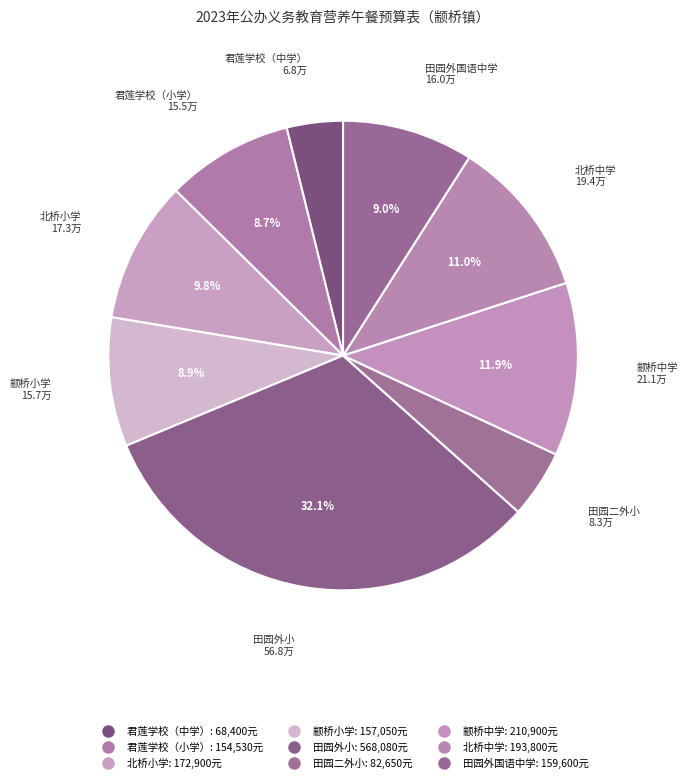

To the nearest percent, what is the difference between the 北桥中学 and 颛桥中学 slice percentages?

1%